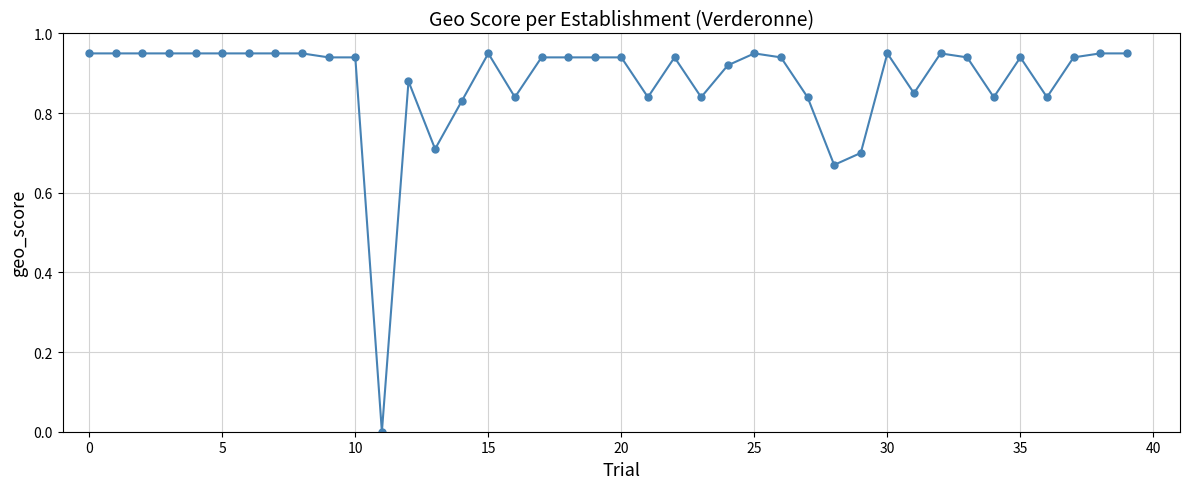

True or false: the data has more than 2 interior local peaks.

True